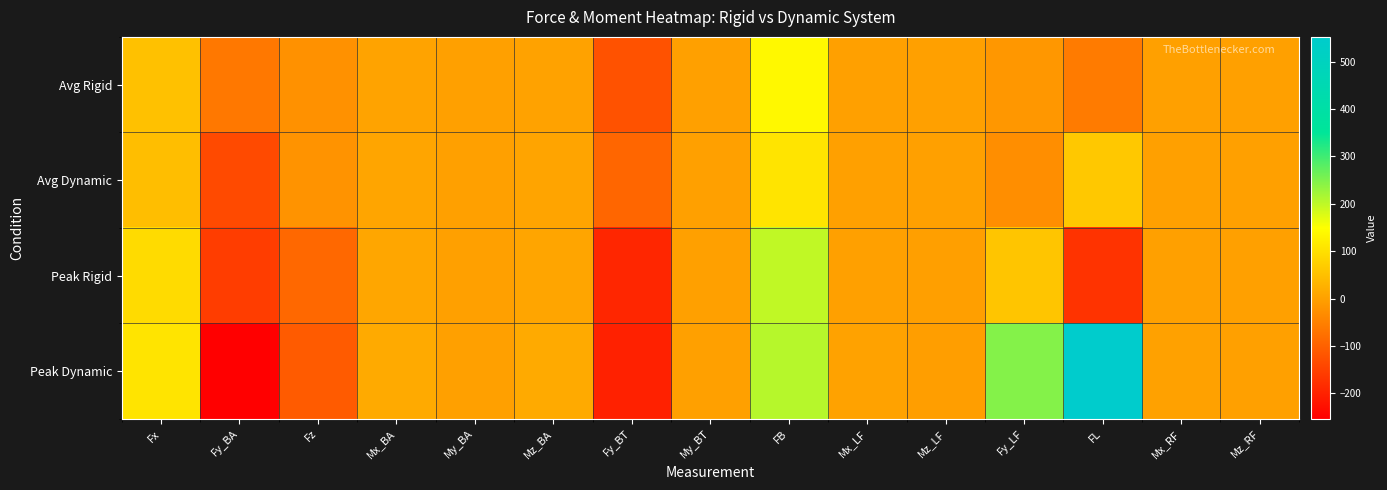

Reading left to right, transcribe all the data shown in this chart.

Avg Rigid: Fx=52.9	Fy_BA=-61.9	Fz=-23.4	Mx_BA=5.7	My_BA=0.2	Mz_BA=2.8	Fy_BT=-123.0	My_BT=0.1	FB=138.2	Mx_LF=-0.0	Mz_LF=-0.1	Fy_LF=-13.3	FL=-58.4	Mx_RF=0.1	Mz_RF=-0.2
Avg Dynamic: Fx=47.4	Fy_BA=-134.7	Fz=-19.5	Mx_BA=8.9	My_BA=0.4	Mz_BA=7.4	Fy_BT=-91.0	My_BT=0.0	FB=107.6	Mx_LF=-0.1	Mz_LF=0.3	Fy_LF=-27.6	FL=63.0	Mx_RF=-0.1	Mz_RF=-0.0
Peak Rigid: Fx=92.6	Fy_BA=-155.5	Fz=-88.0	Mx_BA=10.0	My_BA=0.5	Mz_BA=8.2	Fy_BT=-191.7	My_BT=0.3	FB=199.0	Mx_LF=0.9	Mz_LF=-1.0	Fy_LF=58.7	FL=-170.7	Mx_RF=1.1	Mz_RF=0.0
Peak Dynamic: Fx=106.9	Fy_BA=-253.7	Fz=-108.7	Mx_BA=15.9	My_BA=0.9	Mz_BA=16.7	Fy_BT=-198.7	My_BT=0.0	FB=206.7	Mx_LF=3.1	Mz_LF=-2.4	Fy_LF=246.6	FL=552.0	Mx_RF=2.1	Mz_RF=0.0